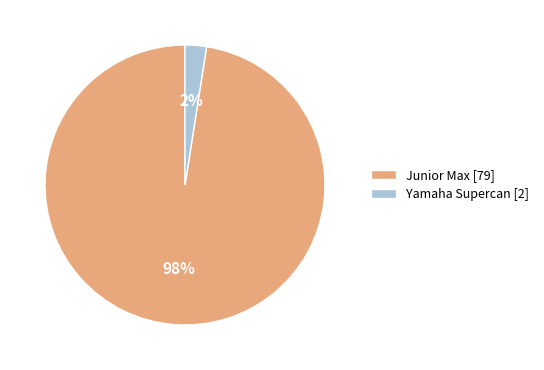

How many slices are in this pie chart?

2